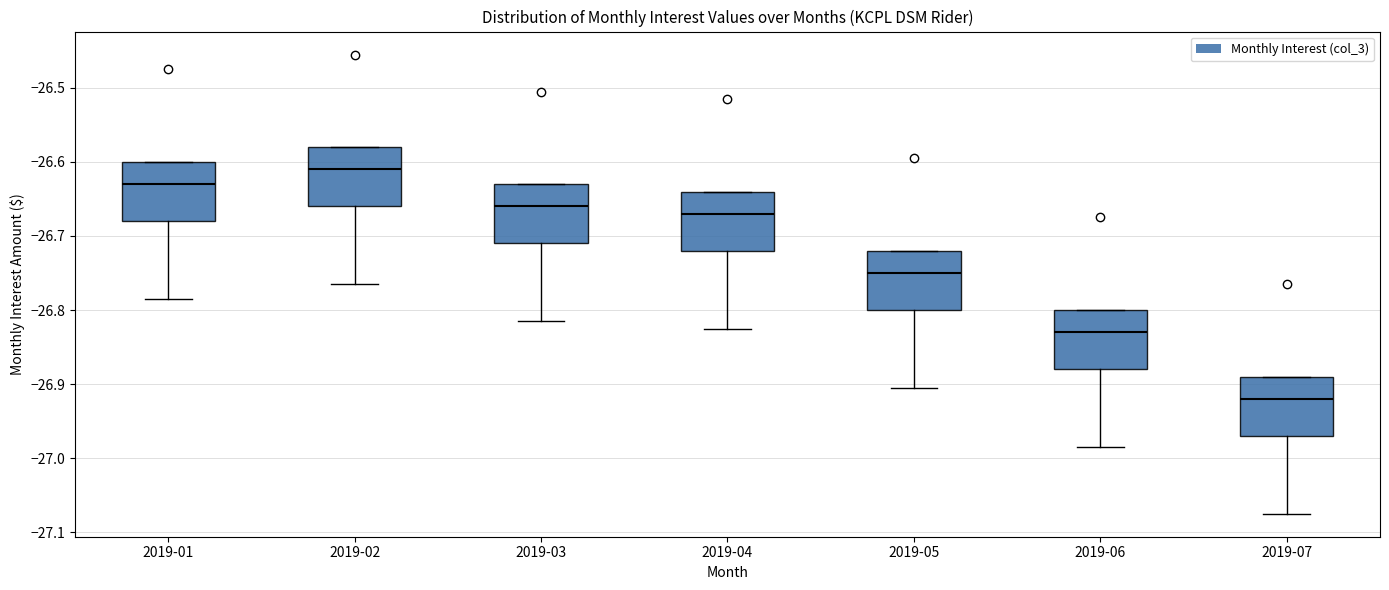

Reading left to right, transcribe this box plot: for each box, give where its median line is, the range the box spans, and where its two whiskers end, as read against the y-axis. The values are not printed on the chart, so give them approximately, as read against the axis.

2019-01: median -26.63, box -26.68 to -26.60, whiskers -26.78 to -26.60
2019-02: median -26.61, box -26.66 to -26.58, whiskers -26.76 to -26.58
2019-03: median -26.66, box -26.71 to -26.63, whiskers -26.81 to -26.63
2019-04: median -26.67, box -26.72 to -26.64, whiskers -26.82 to -26.64
2019-05: median -26.75, box -26.80 to -26.72, whiskers -26.90 to -26.72
2019-06: median -26.83, box -26.88 to -26.80, whiskers -26.98 to -26.80
2019-07: median -26.92, box -26.97 to -26.89, whiskers -27.07 to -26.89